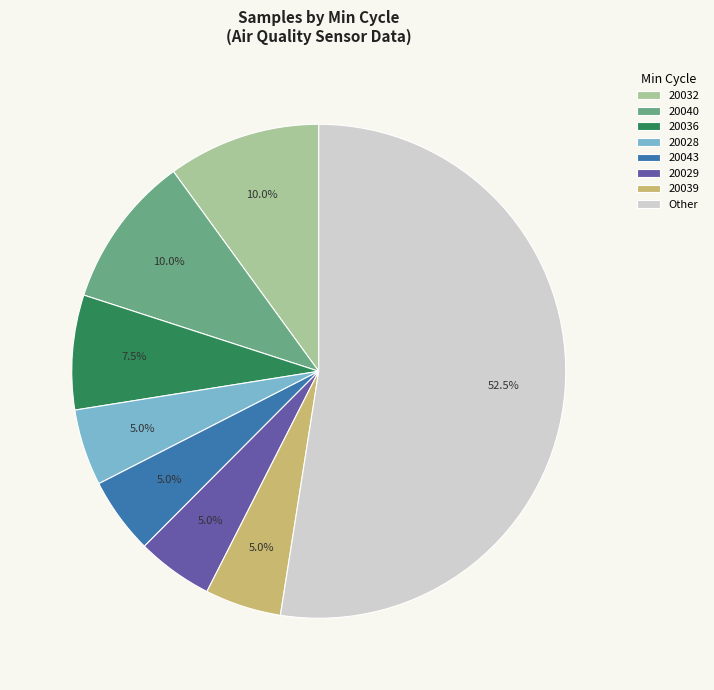

Which has a higher value, Other or 20029?

Other